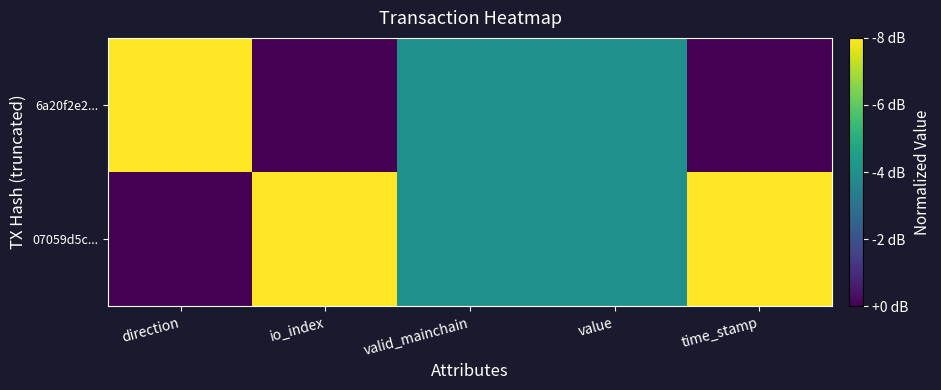

Rank the series by their maximum value, from lowest to highest.

07059d5c..., 6a20f2e2...